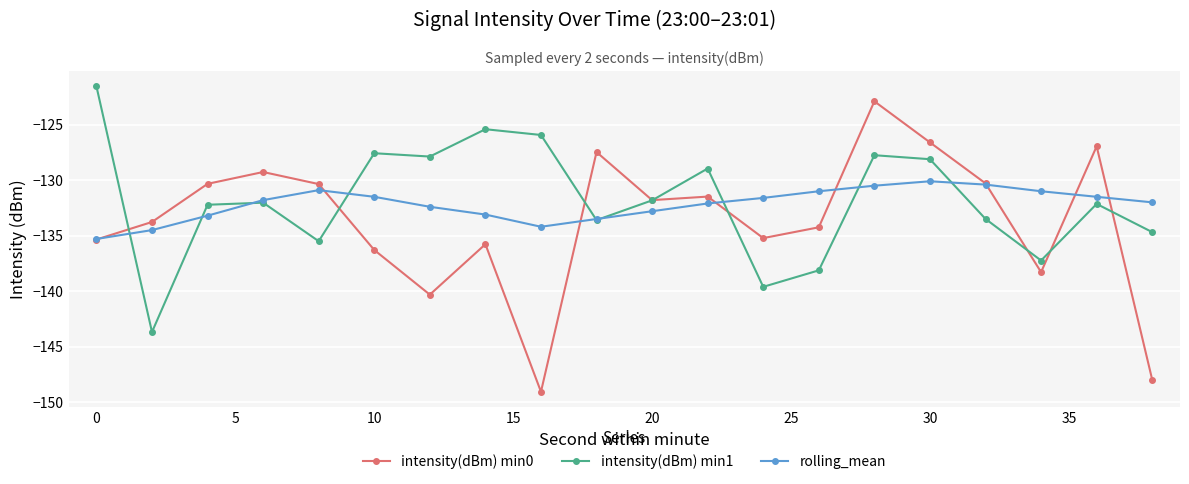

What is the smallest value displayed?

-149.1